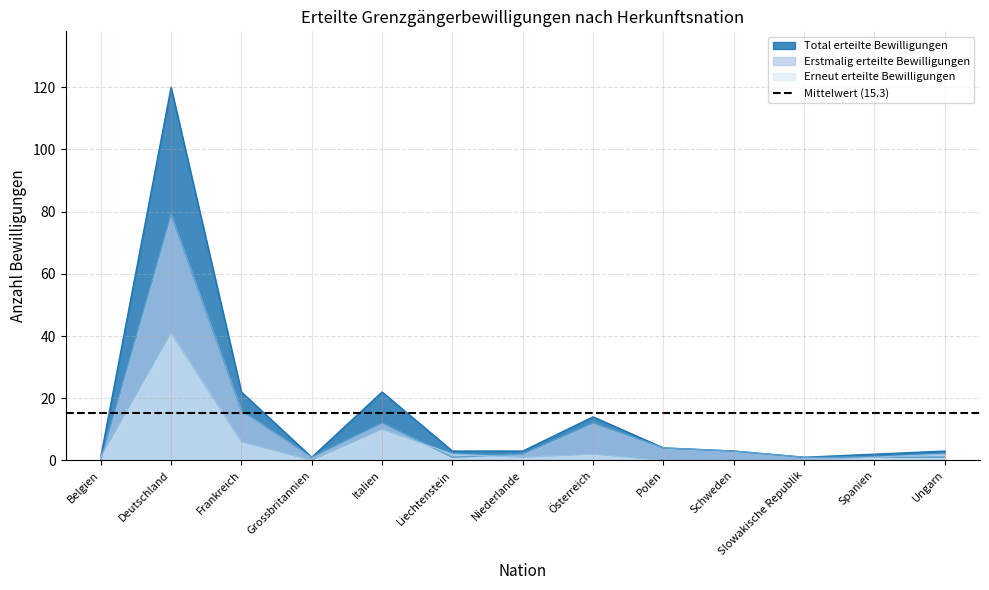

Where is the first local minimum for Erneut erteilte Bewilligungen?

Grossbritannien